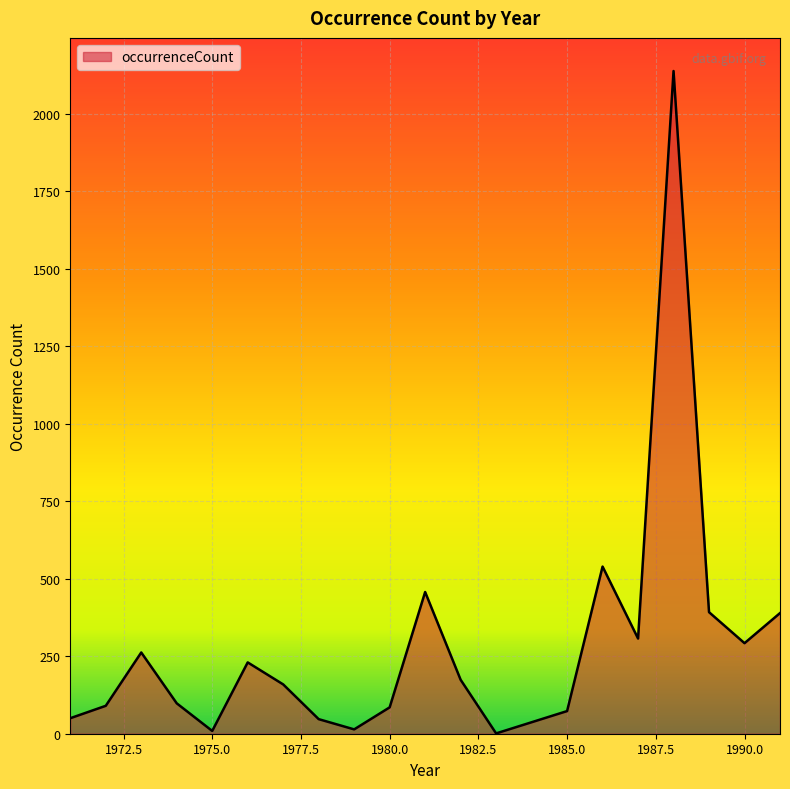

True or false: the data has more than 2 interior local peaks.

True